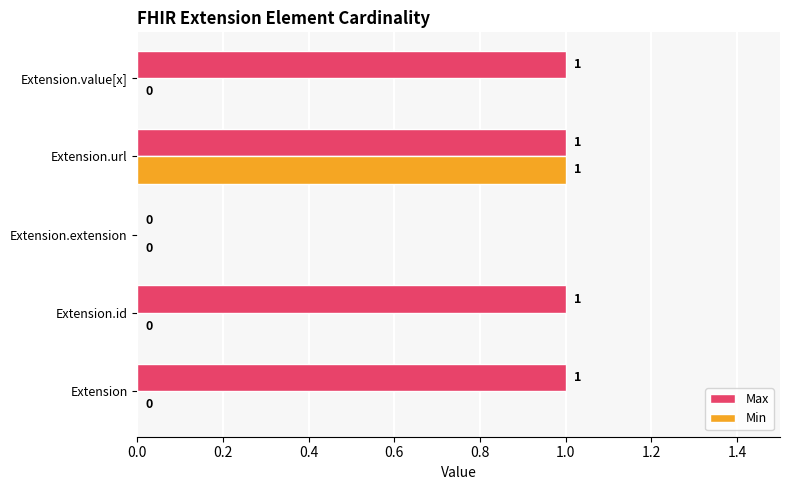

What is the highest value of the Min series?

1